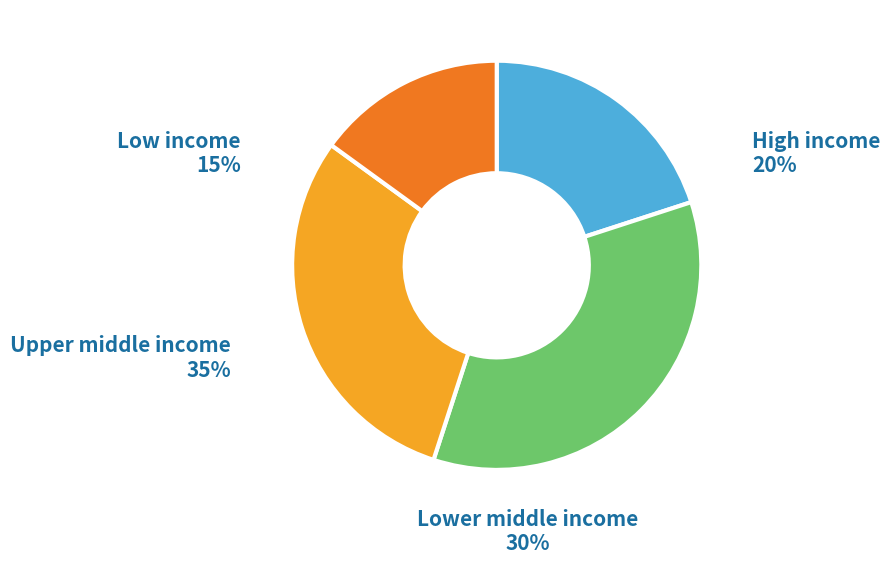

Which category has the smallest portion of the pie?

Low income